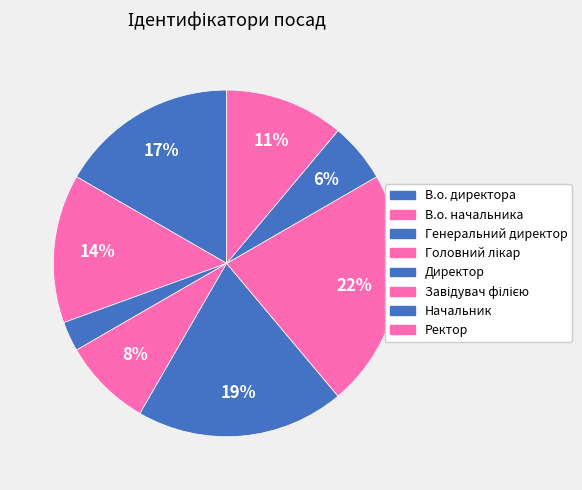

Count the number of slices in the pie.

8